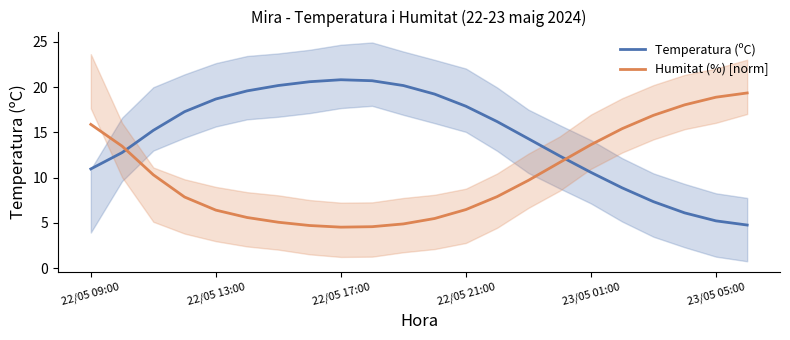

True or false: Temperatura (ºC) and Humitat (%) [norm] cross at least once.

True